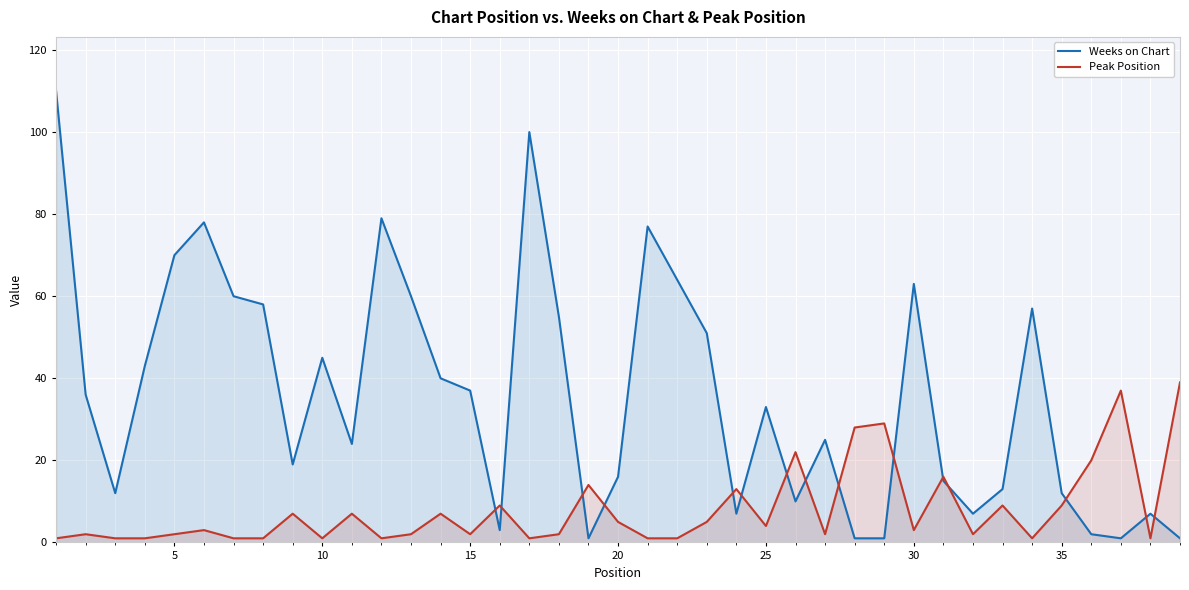

True or false: Weeks on Chart and Peak Position intersect in this chart.

True